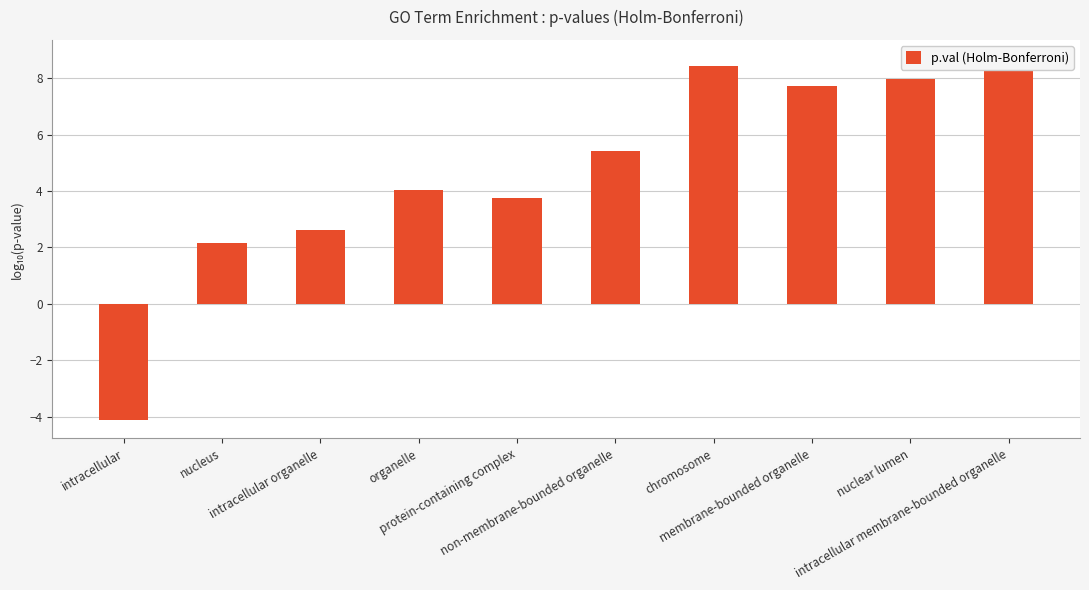

What is the sum of the values at protein-containing complex and non-membrane-bounded organelle?

9.2